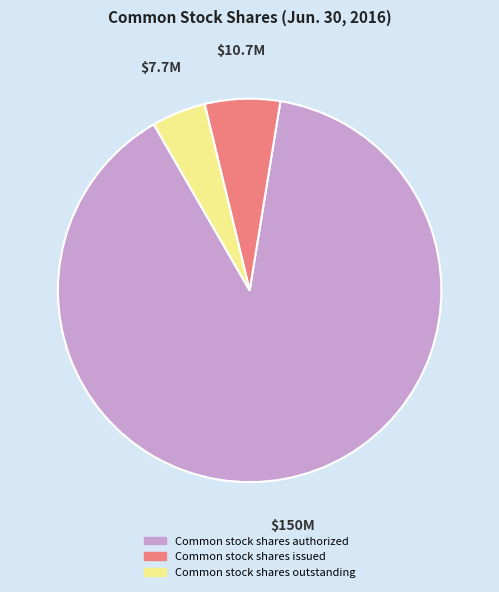

Do Common stock shares authorized and Common stock shares outstanding together represent more than half of the pie?

Yes